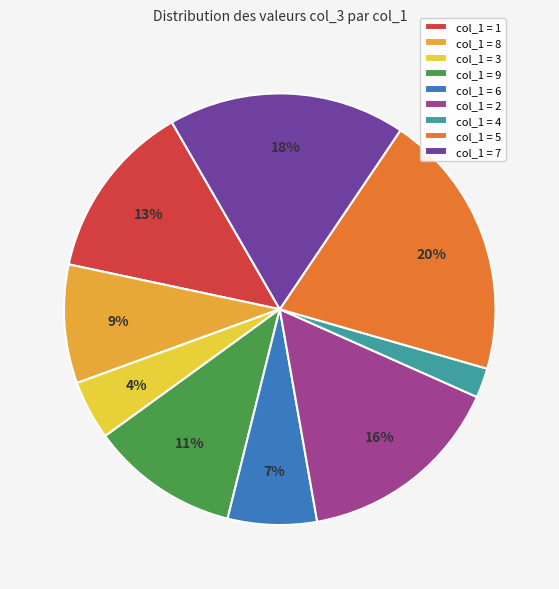

How many segments does this pie chart have?

9